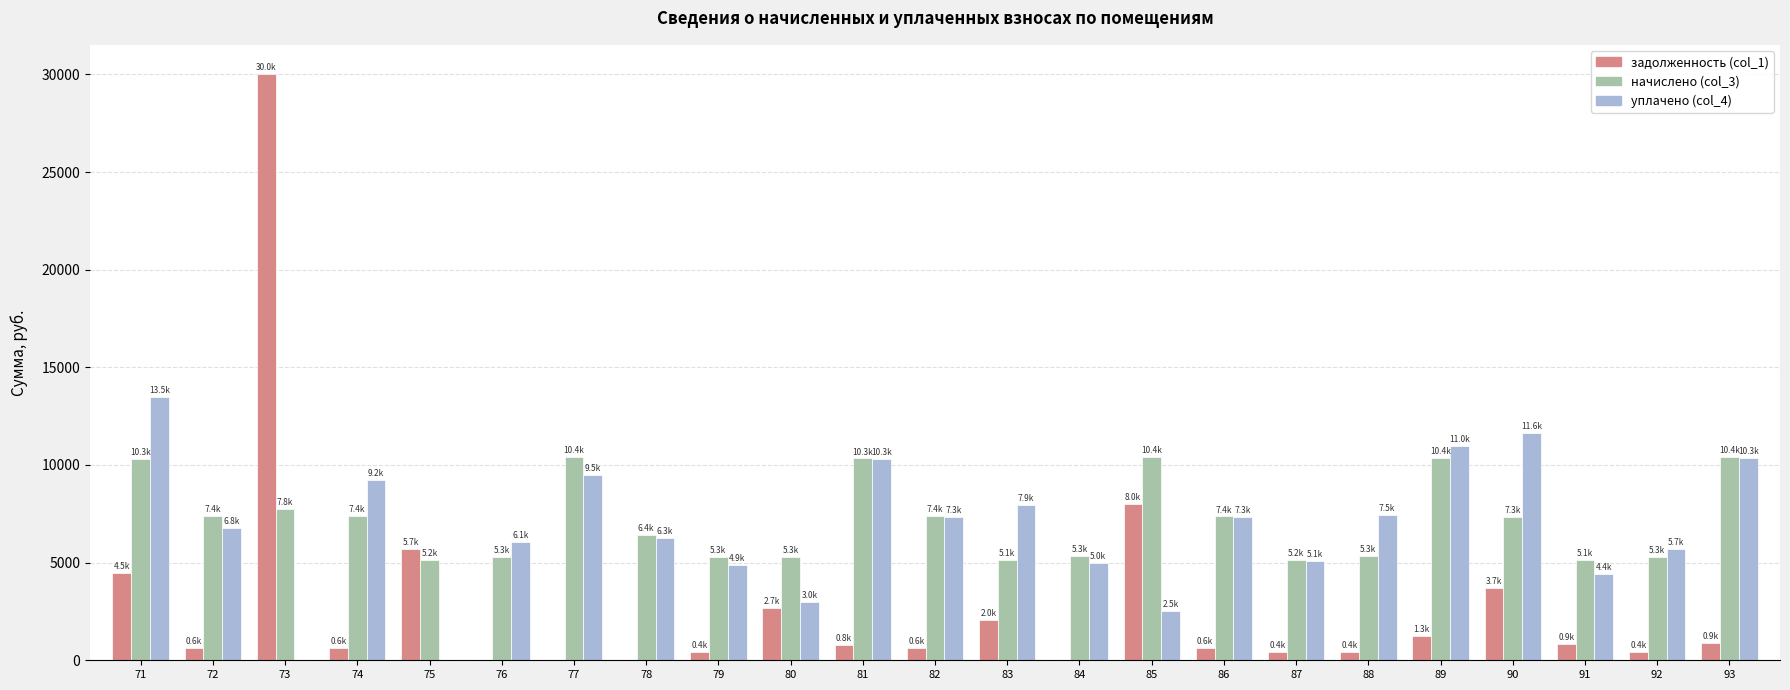

What is the total value across all series at 85?

20968.6